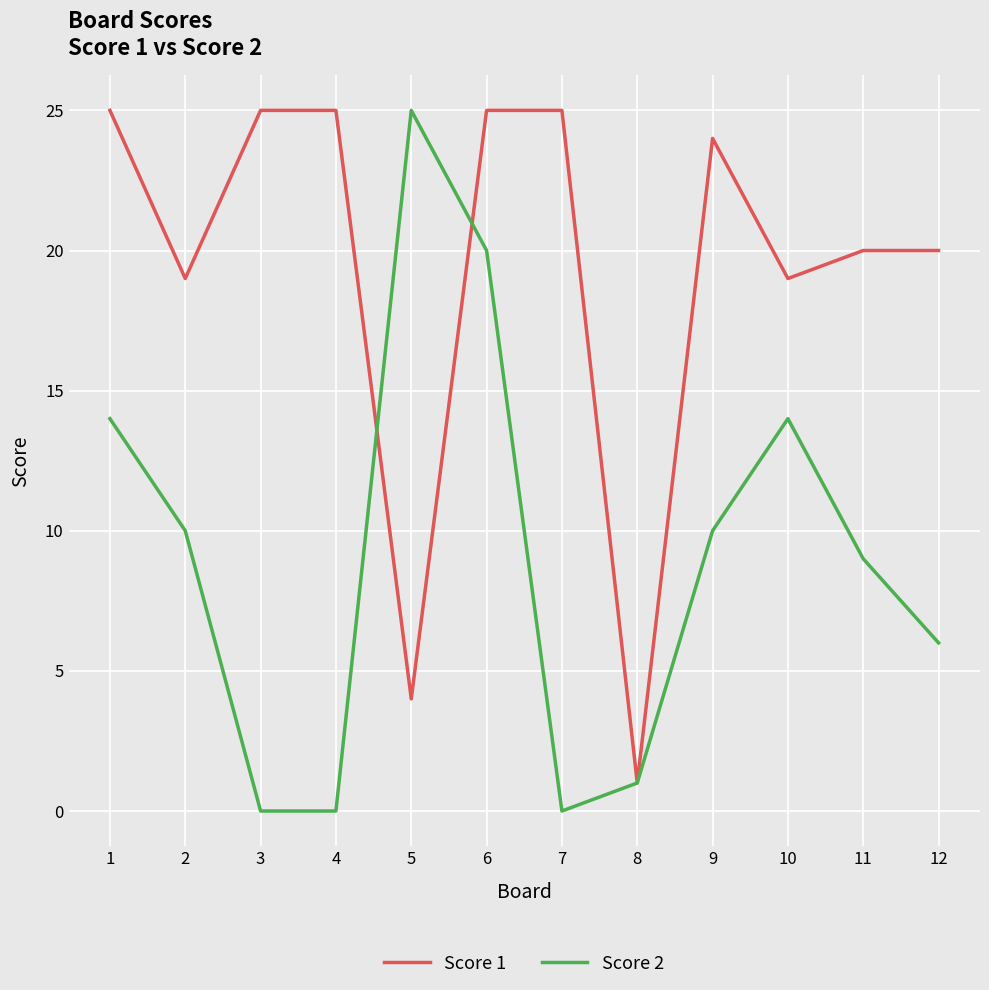

Reading left to right, list all the values displayed in this chart.

Score 1: 1=25	2=19	3=25	4=25	5=4	6=25	7=25	8=1	9=24	10=19	11=20	12=20
Score 2: 1=14	2=10	3=0	4=0	5=25	6=20	7=0	8=1	9=10	10=14	11=9	12=6